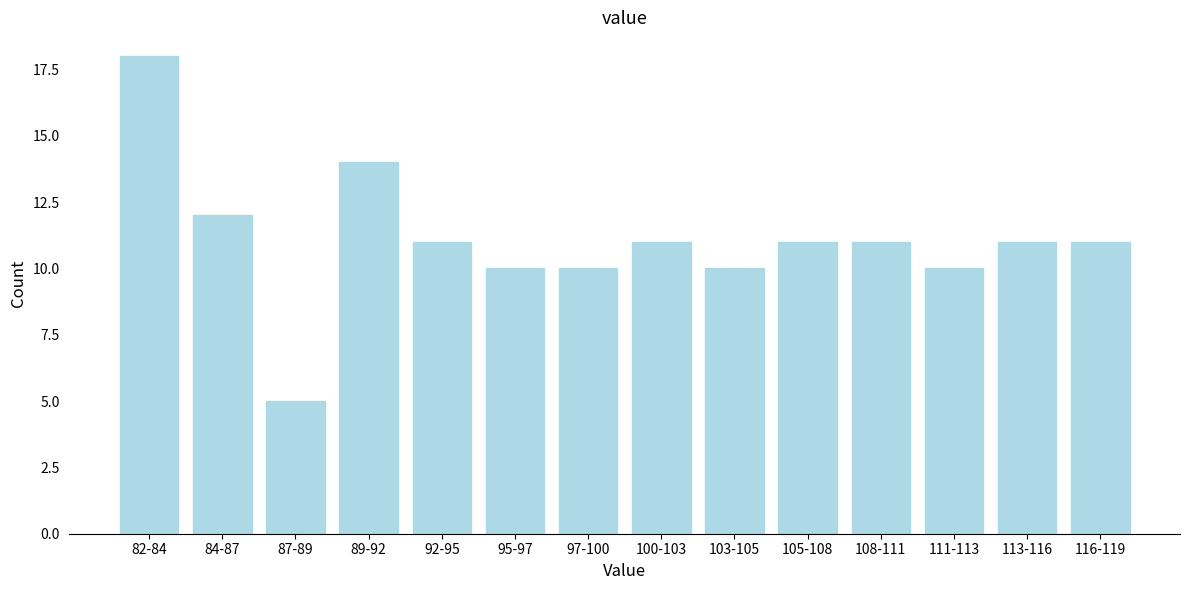

Reading left to right, transcribe all the data shown in this chart.

82-84=18	84-87=12	87-89=5	89-92=14	92-95=11	95-97=10	97-100=10	100-103=11	103-105=10	105-108=11	108-111=11	111-113=10	113-116=11	116-119=11